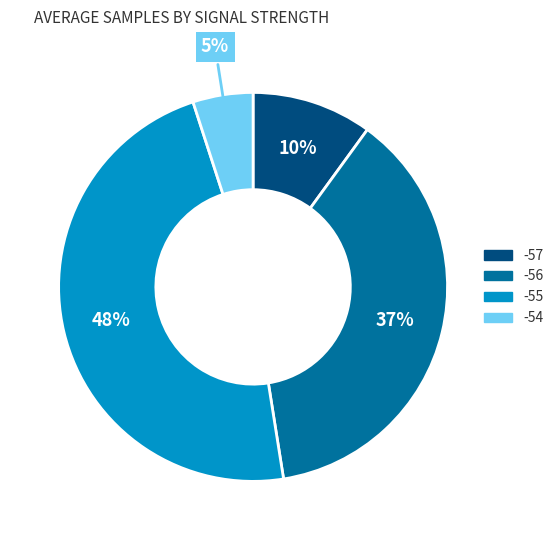

Is there a majority slice in this chart?

No